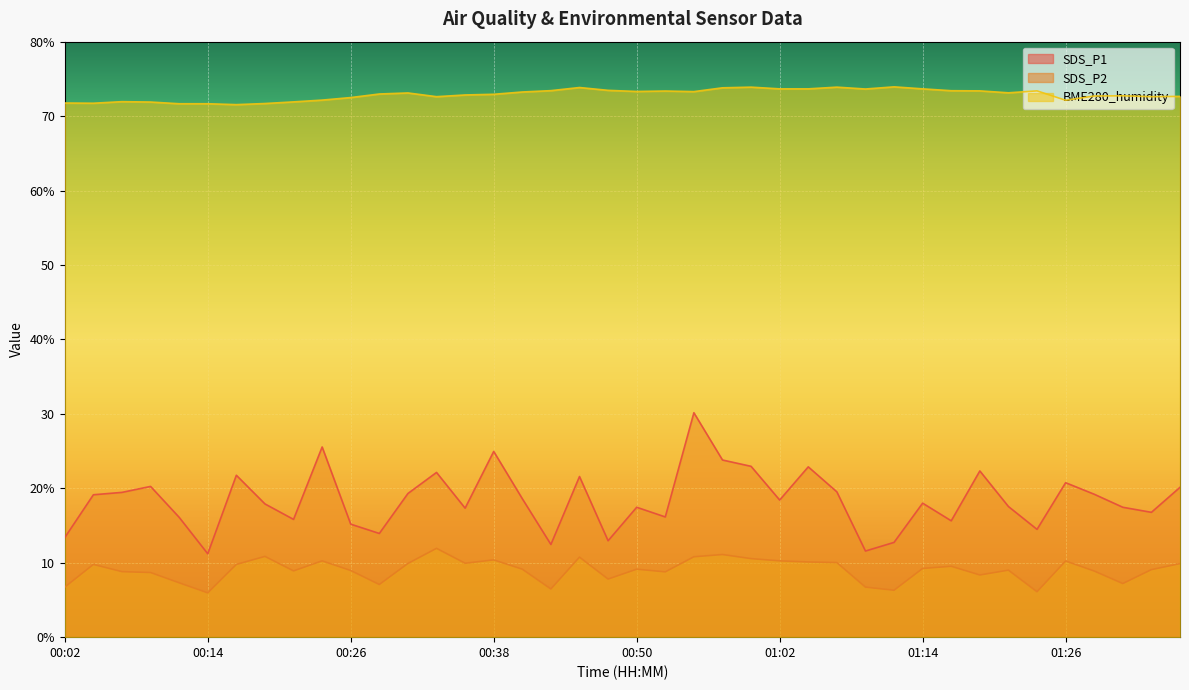

At which category does the chart reach its minimum across all series?

00:14